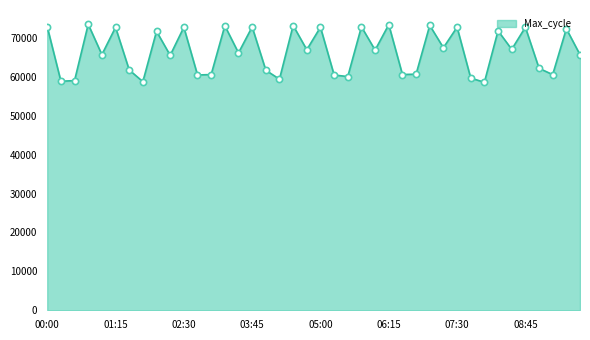

What is the smallest value displayed?

58574